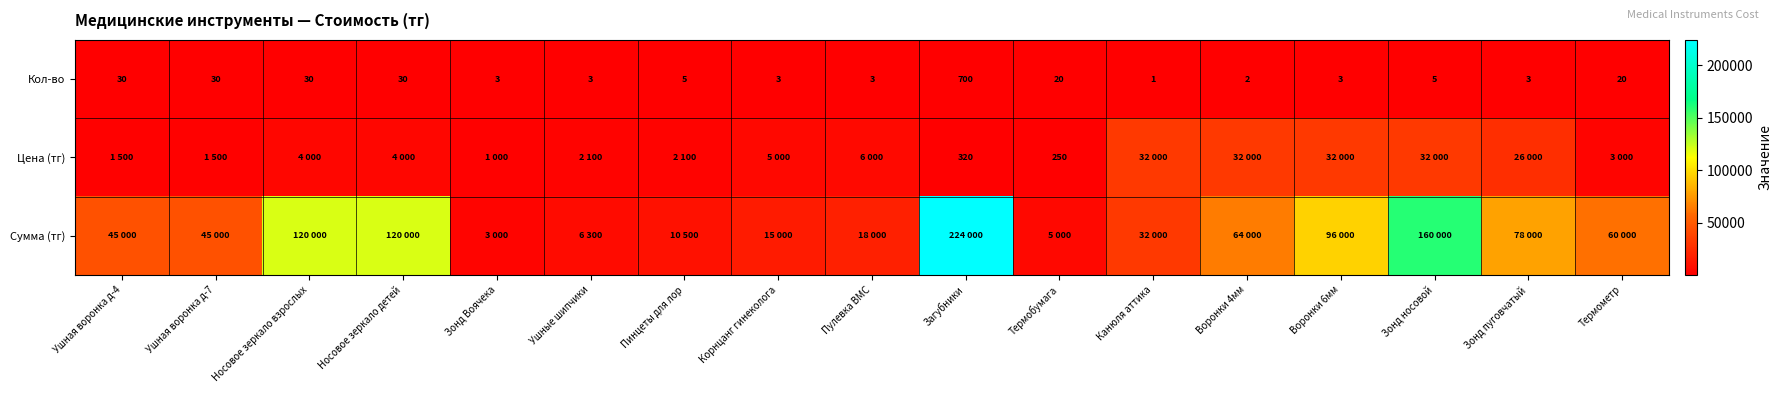

At which label does Кол-во first exceed 5?

Ушная воронка д-4